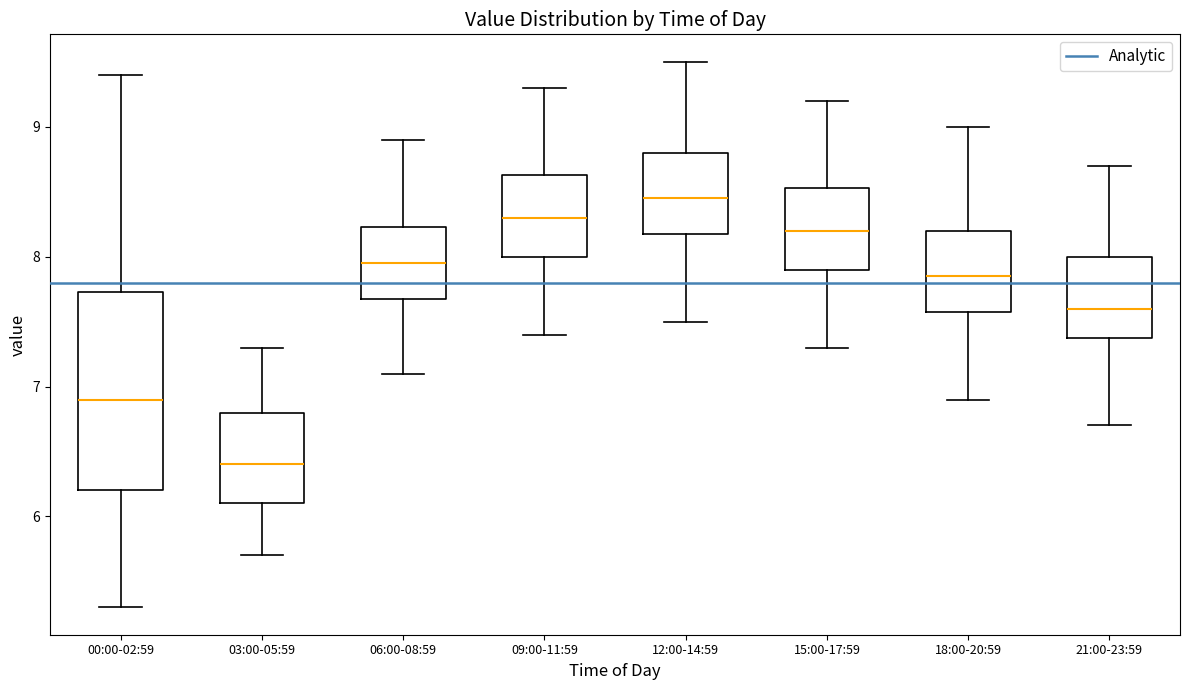

Where does the upper whisker of the box for 06:00-08:59 end on the y-axis? The values are not printed on the chart, so give them approximately, as read against the axis.

8.9